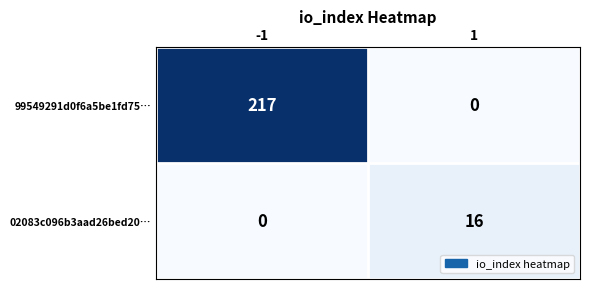

What is the maximum value shown in the chart?

217